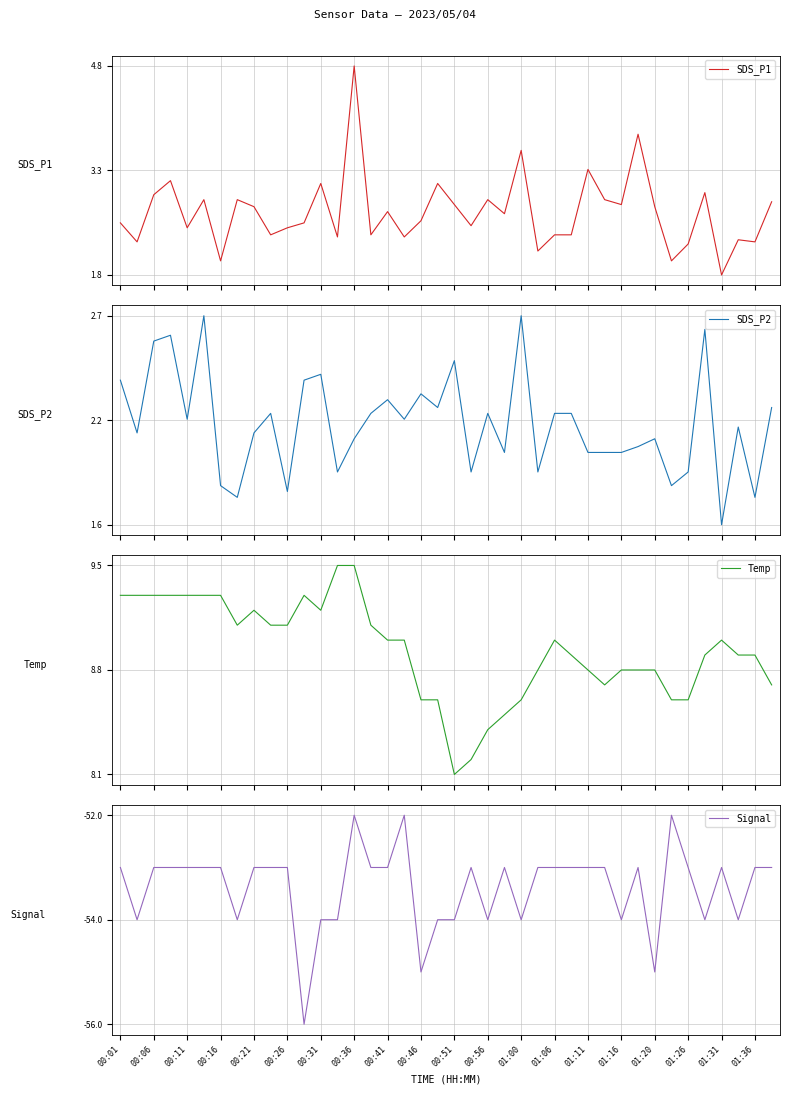

Reading left to right, list all the values displayed in this chart.

SDS_P1: 2.6	2.3	3.0	3.2	2.5	2.9	2.0	2.9	2.8	2.4	2.5	2.6	3.1	2.4	4.8	2.4	2.7	2.4	2.6	3.1	2.8	2.5	2.9	2.7	3.6	2.2	2.4	2.4	3.3	2.9	2.8	3.8	2.8	2.0	2.3	3.0	1.8	2.3	2.3	2.9
SDS_P2: 2.4	2.1	2.6	2.6	2.2	2.7	1.8	1.8	2.1	2.2	1.8	2.4	2.4	1.9	2.1	2.2	2.3	2.2	2.3	2.2	2.5	1.9	2.2	2.0	2.7	1.9	2.2	2.2	2.0	2.0	2.0	2.0	2.1	1.8	1.9	2.6	1.6	2.1	1.8	2.2
Temp: 9.3	9.3	9.3	9.3	9.3	9.3	9.3	9.1	9.2	9.1	9.1	9.3	9.2	9.5	9.5	9.1	9.0	9.0	8.6	8.6	8.1	8.2	8.4	8.5	8.6	8.8	9.0	8.9	8.8	8.7	8.8	8.8	8.8	8.6	8.6	8.9	9.0	8.9	8.9	8.7
Signal: -53.0	-54.0	-53.0	-53.0	-53.0	-53.0	-53.0	-54.0	-53.0	-53.0	-53.0	-56.0	-54.0	-54.0	-52.0	-53.0	-53.0	-52.0	-55.0	-54.0	-54.0	-53.0	-54.0	-53.0	-54.0	-53.0	-53.0	-53.0	-53.0	-53.0	-54.0	-53.0	-55.0	-52.0	-53.0	-54.0	-53.0	-54.0	-53.0	-53.0